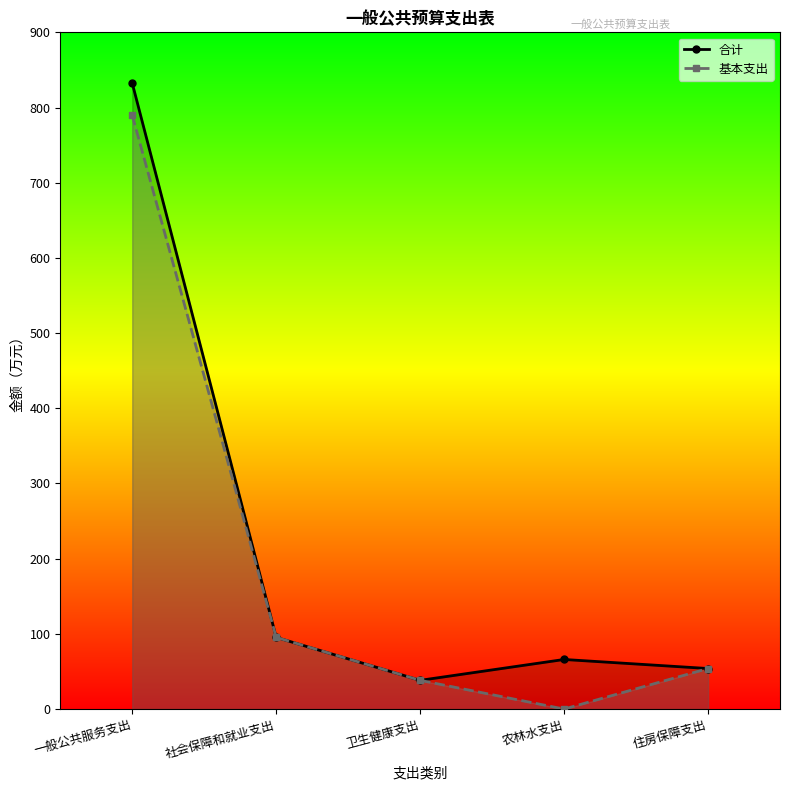

How many interior local peaks does the 合计 series have?

1